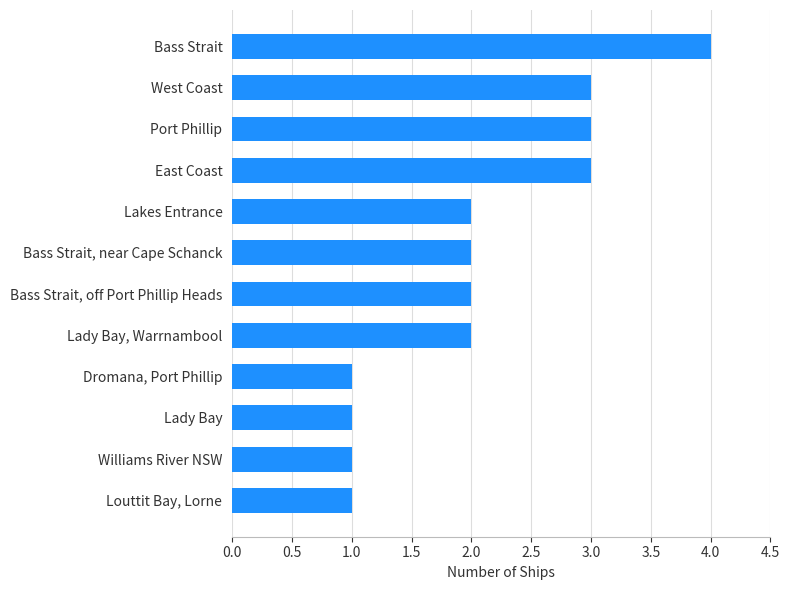

What is the maximum value shown in the chart?

4